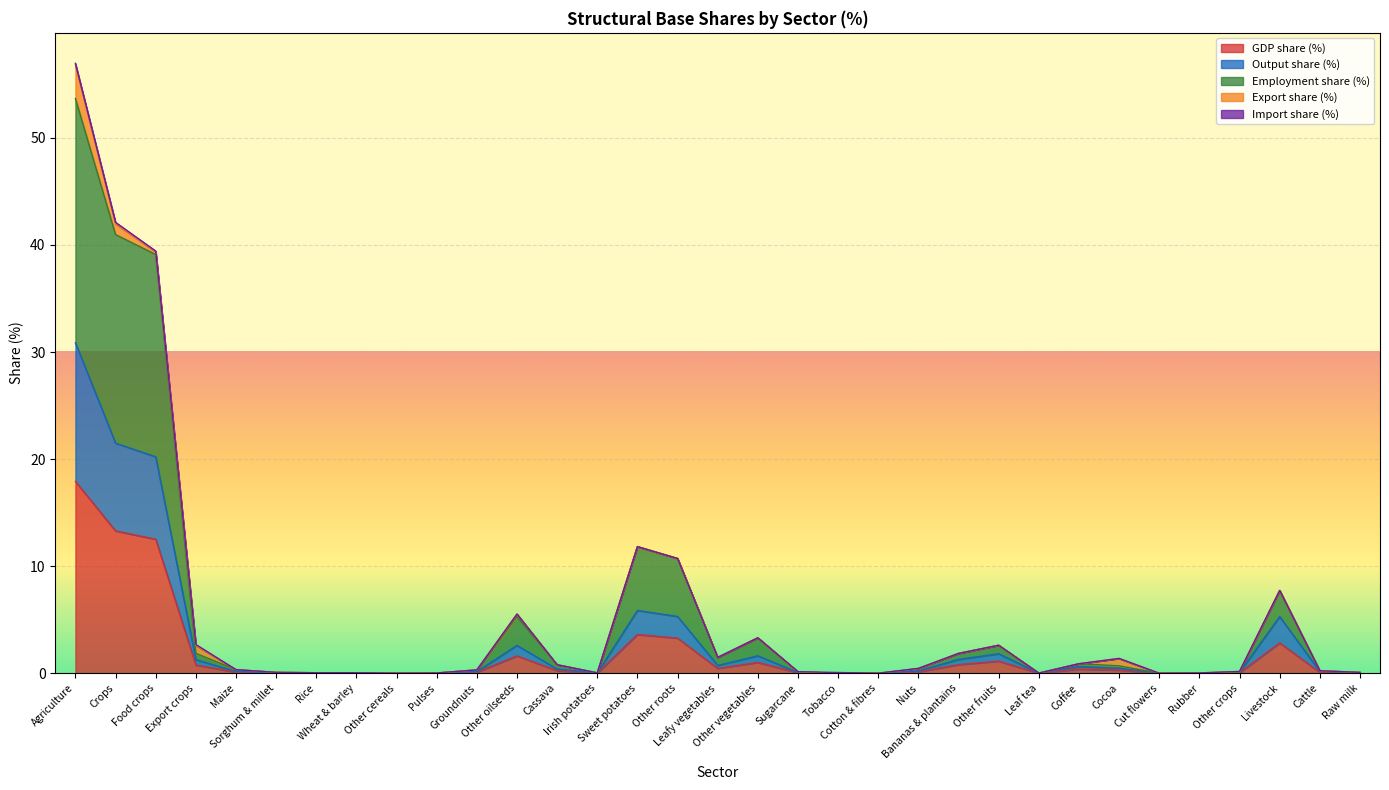

Does the chart display data point markers on the line(s)?

No